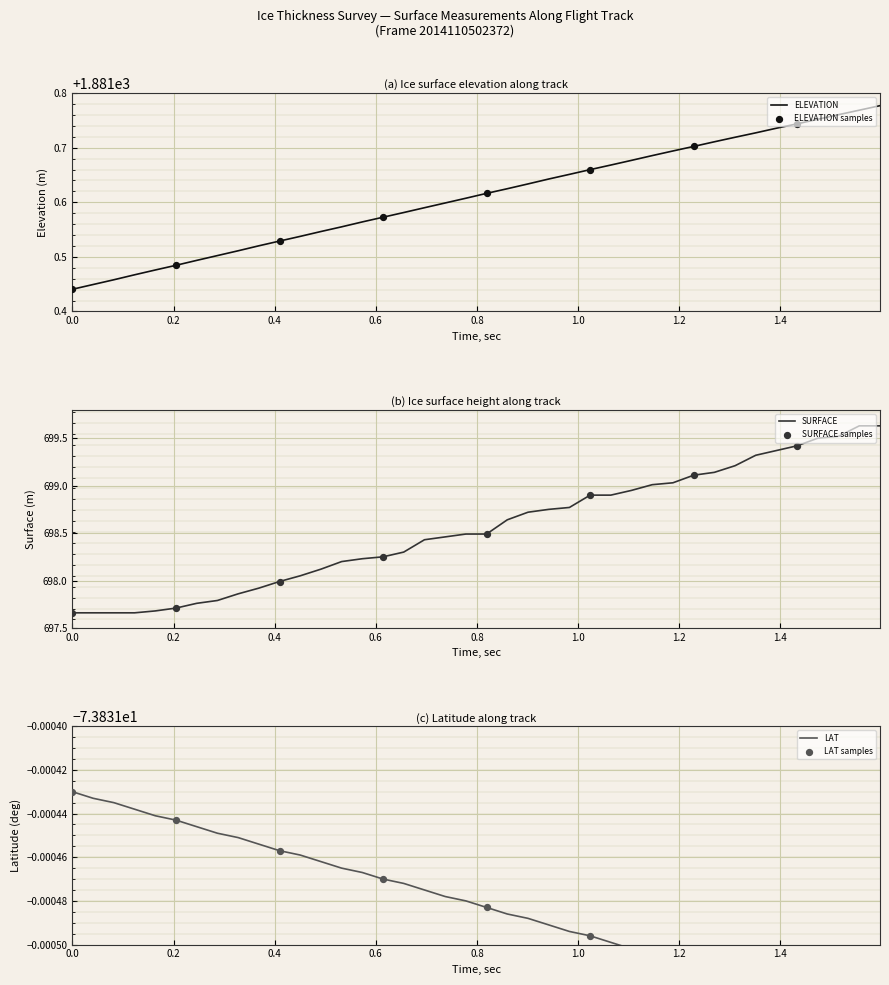

Is the value of LAT at 9 greater than the value of ELEVATION at 36?

No